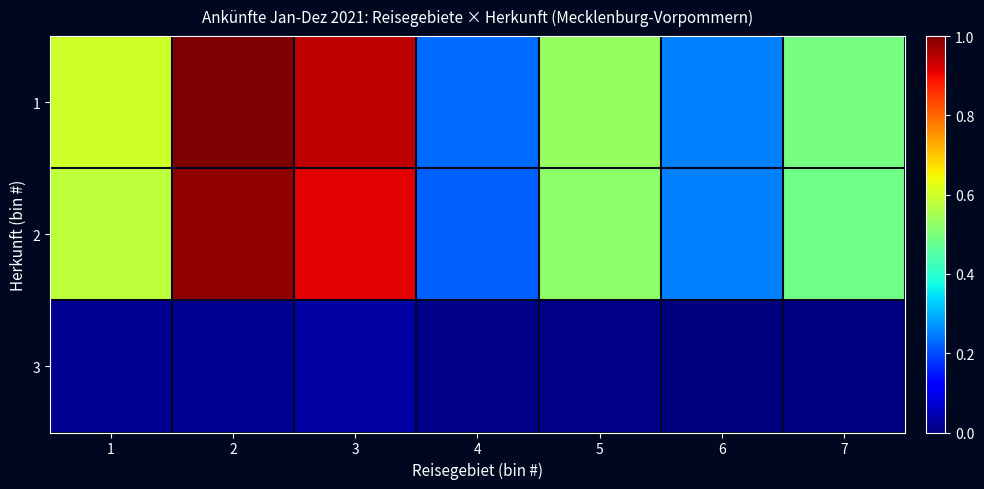

What is the total value across all series at 5?

1.1